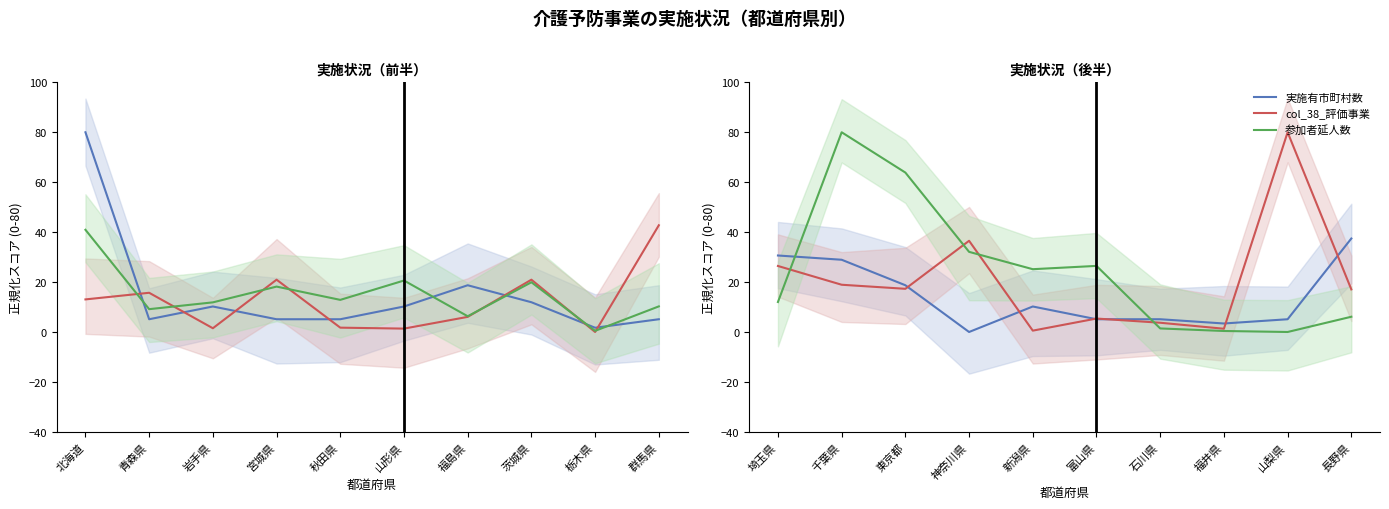

Where is the first local minimum for col_38_評価事業?

東京都